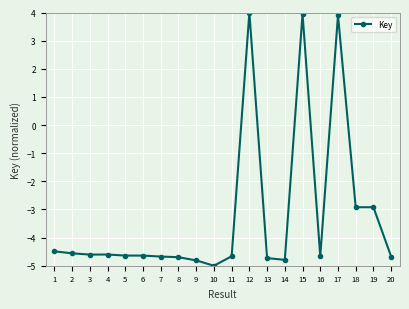

The chart shows a value of -2.9 at 19. True or false?

True